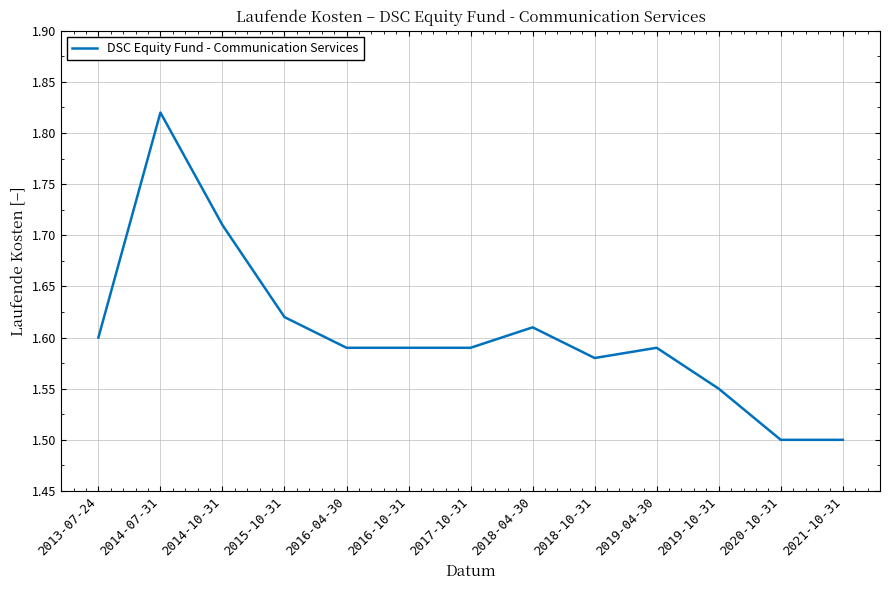

What position from the right is 2014-10-31?

11